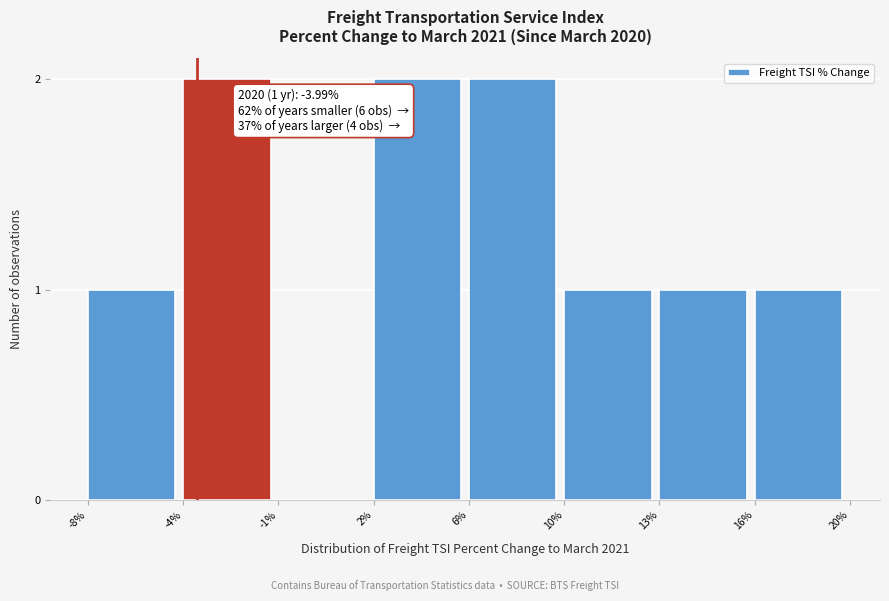

Reading left to right, what are all the values shown in this chart?

-8%=1	-4%=2	-1%=0	2%=2	6%=2	10%=1	13%=1	16%=1